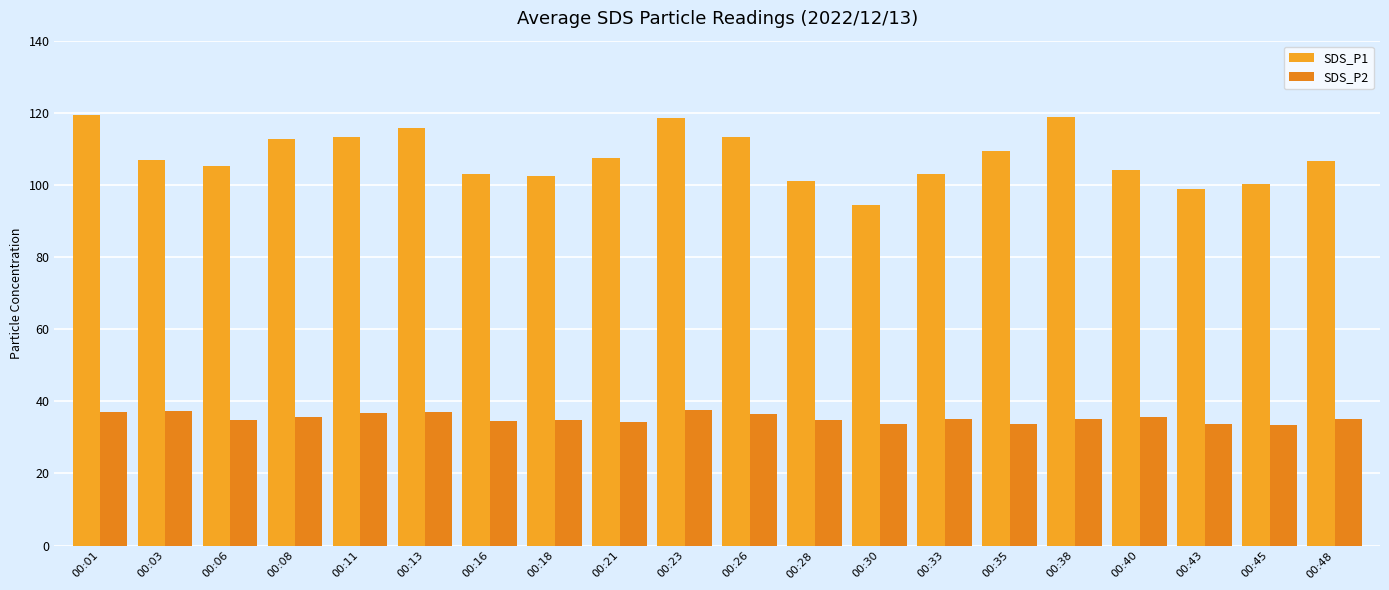

What is the difference between the SDS_P1 values at 00:21 and 00:28?

6.4